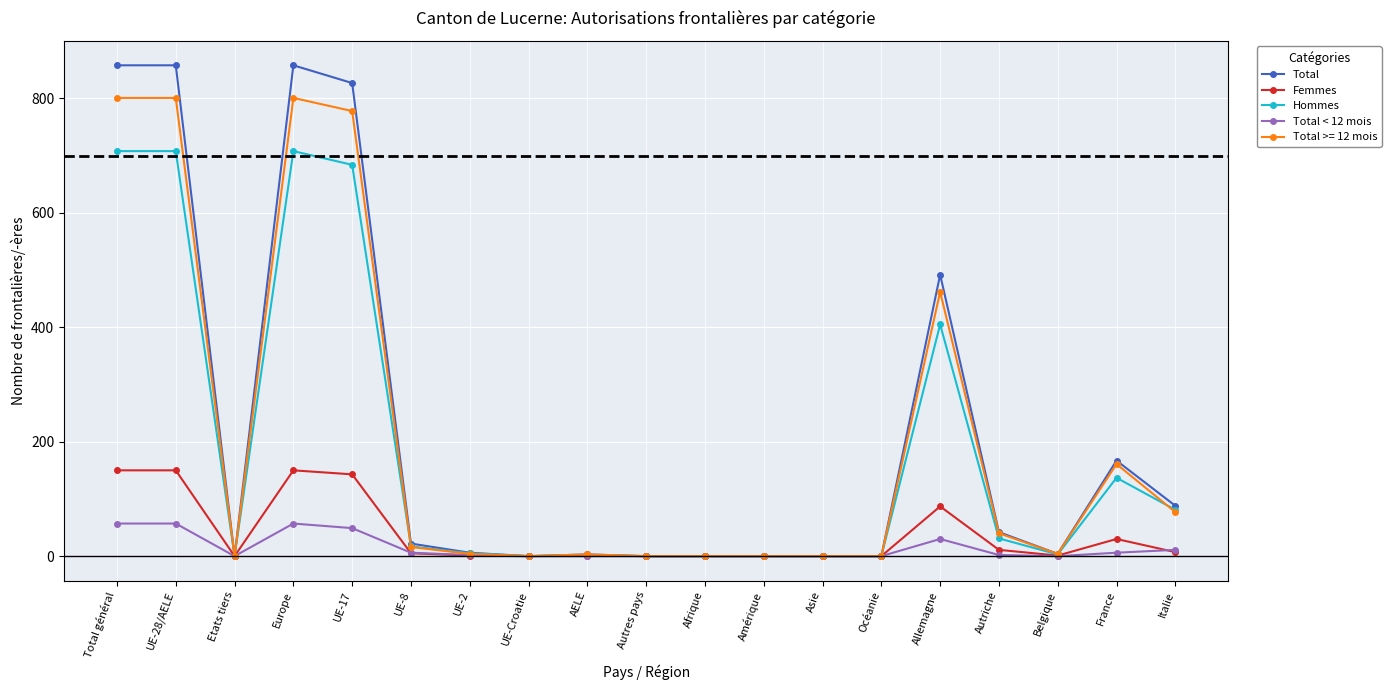

What is the spread (max minus min) of values at Total général?

801